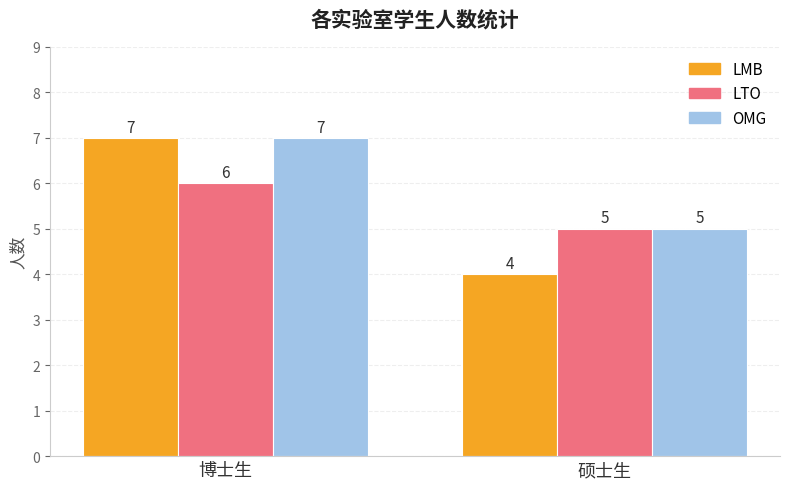

Reading right to left, transcribe all the data shown in this chart.

LMB: 4	7
LTO: 5	6
OMG: 5	7